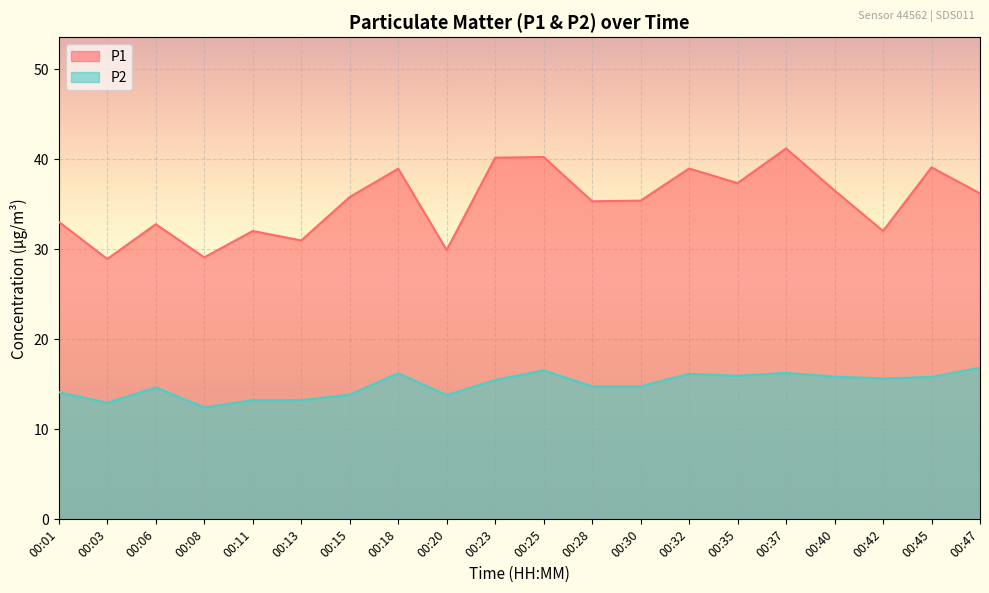

Which series has the largest range (max minus min)?

P1